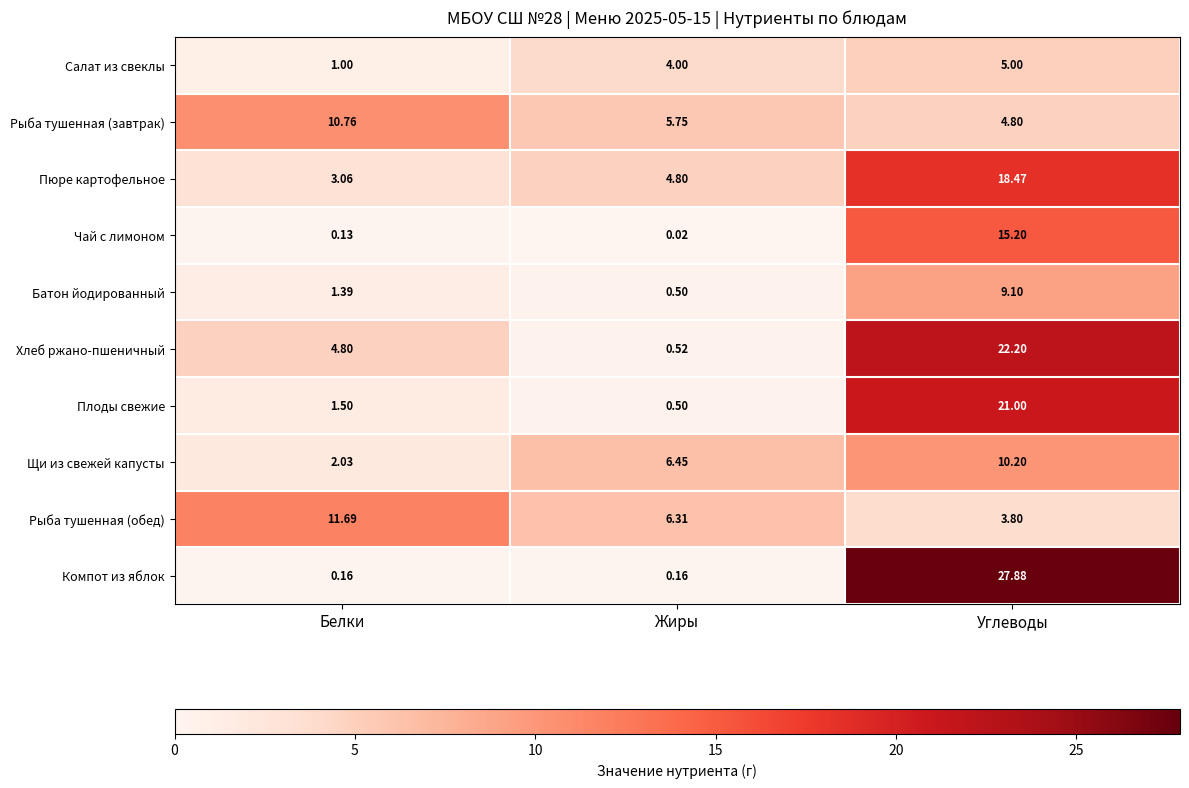

Where does the Пюре картофельное series first go above 4?

Жиры